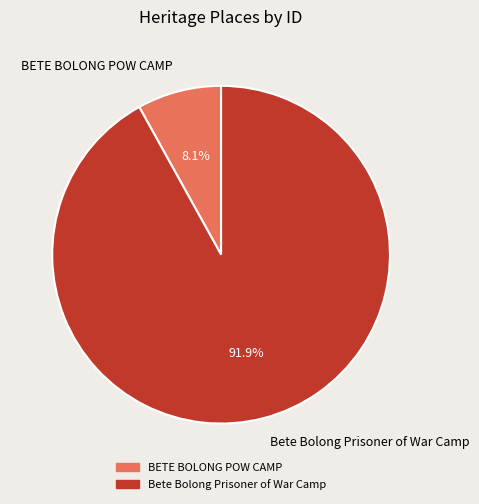

Which slice represents more than half of the pie?

Bete Bolong Prisoner of War Camp